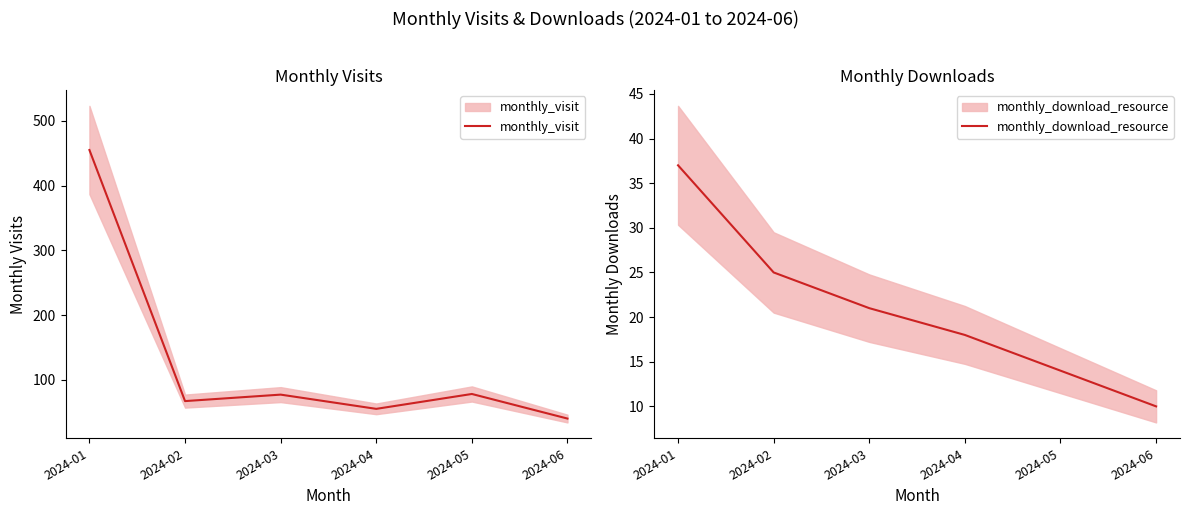

True or false: monthly_visit has more than 0 points higher than both neighbors.

True